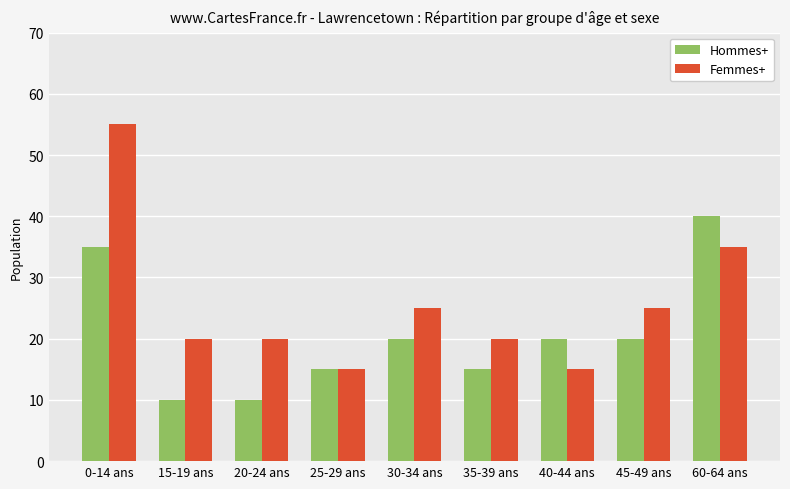

At which label does Femmes+ first exceed 20?

0-14 ans